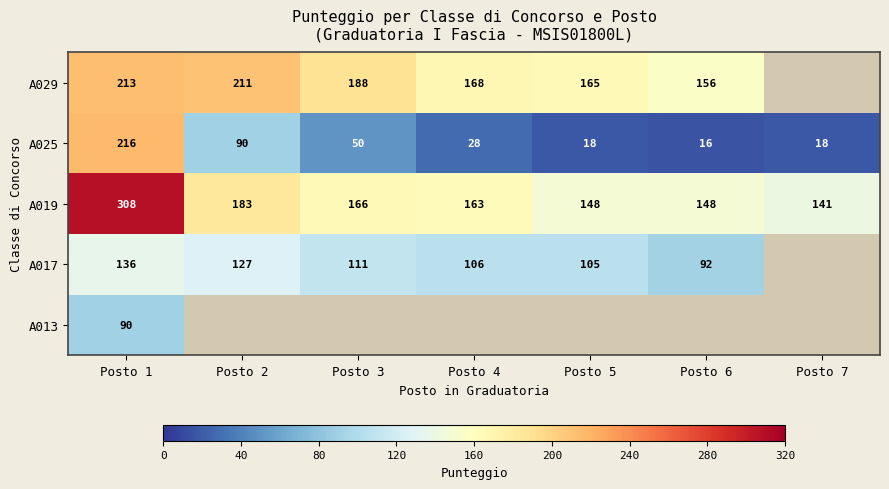

Where does the A025 series first go above 28?

Posto 1